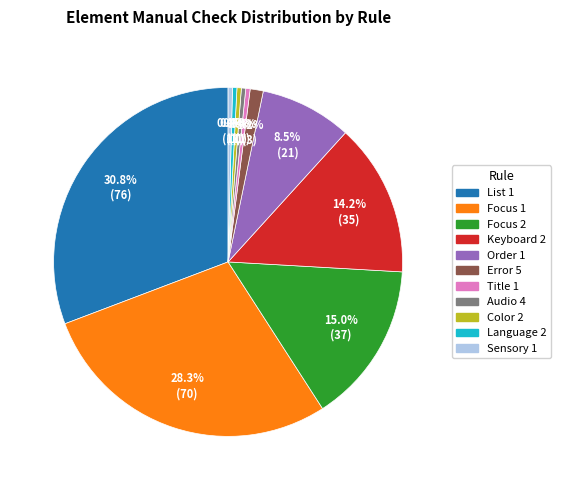

What is the largest slice in the pie chart?

List 1